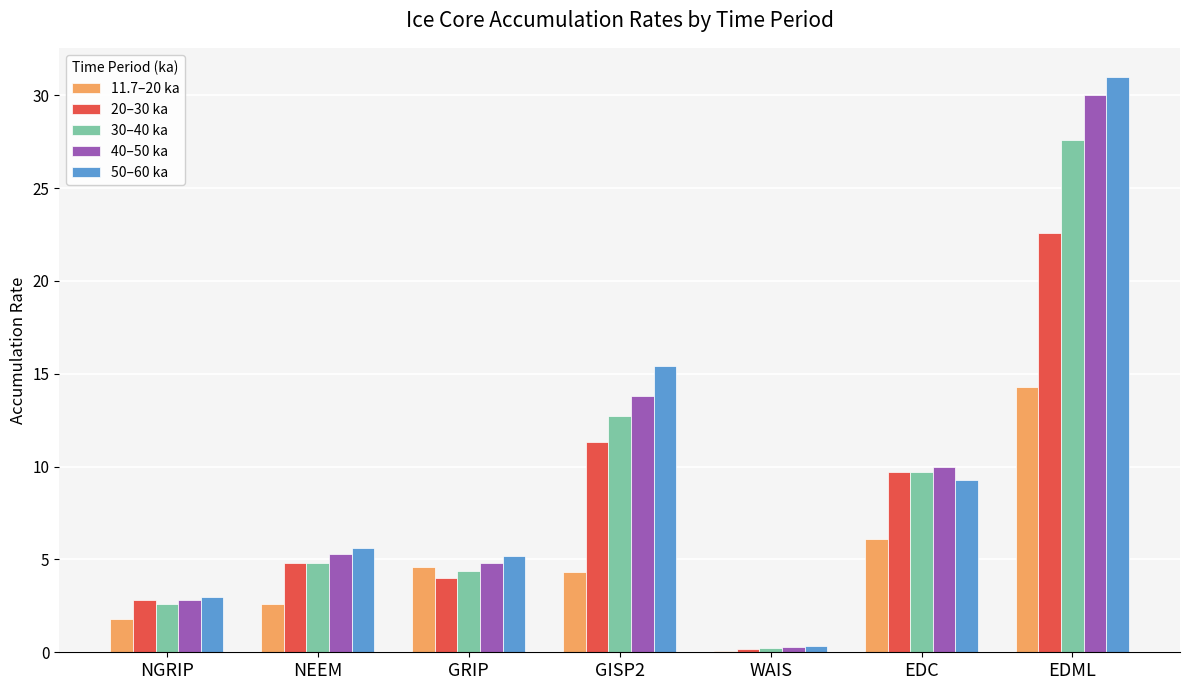

Which label corresponds to the largest value in the chart?

EDML